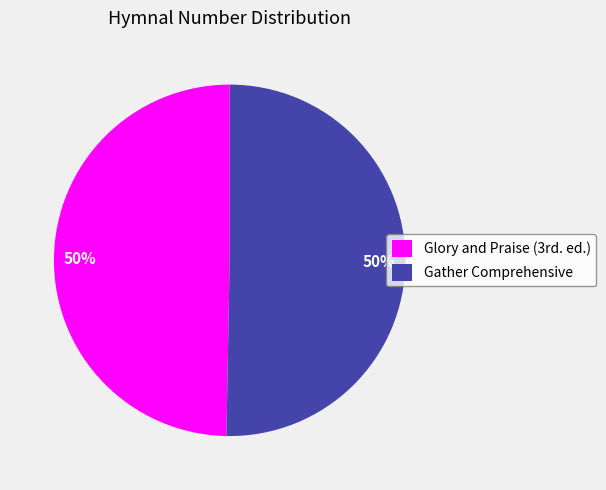

Count the number of slices in the pie.

2